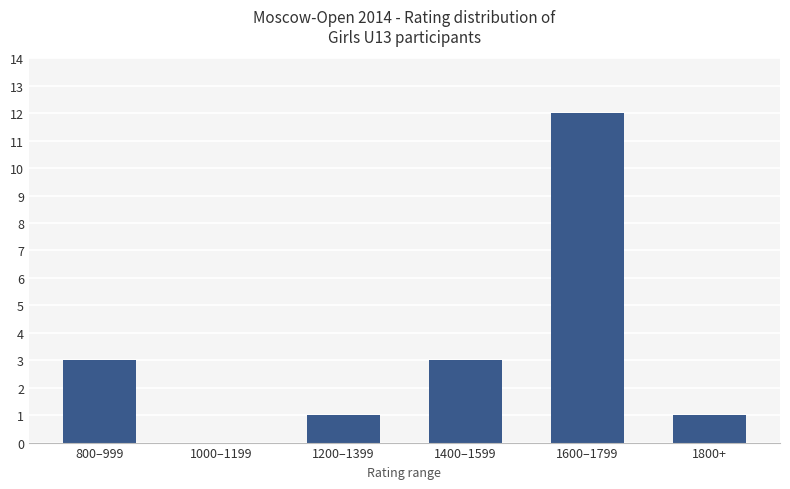

Reading left to right, extract all data points from this chart.

3	0	1	3	12	1